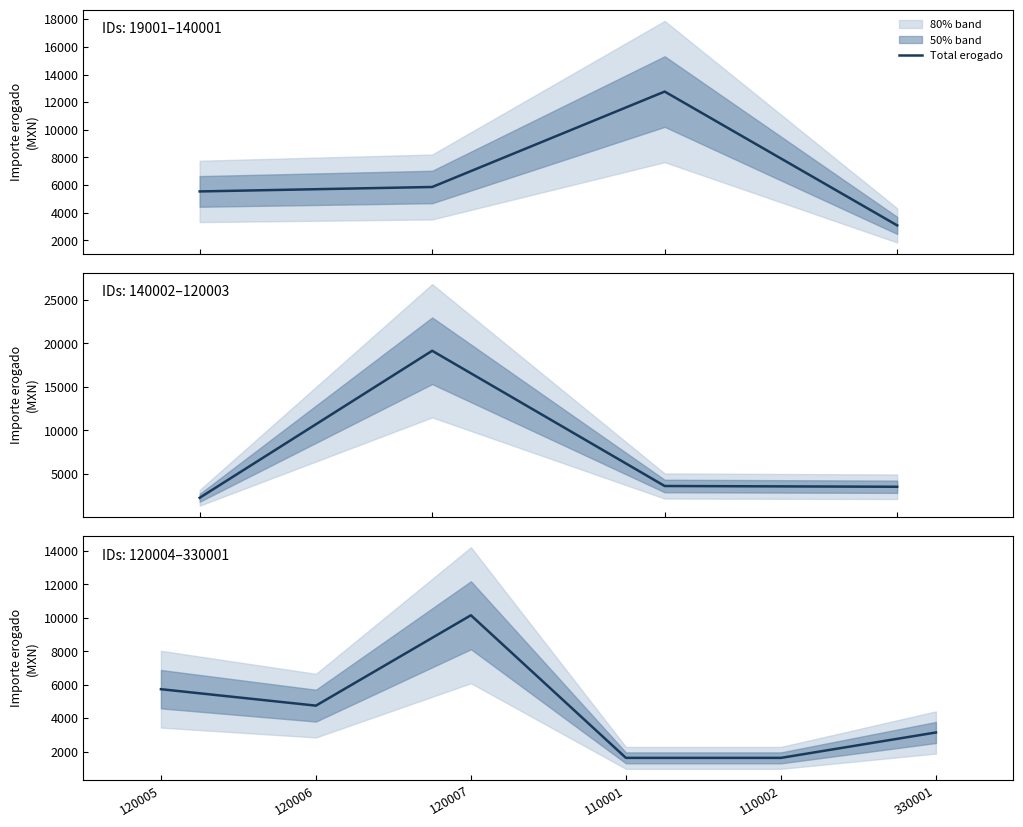

Where is the first local maximum?

120007